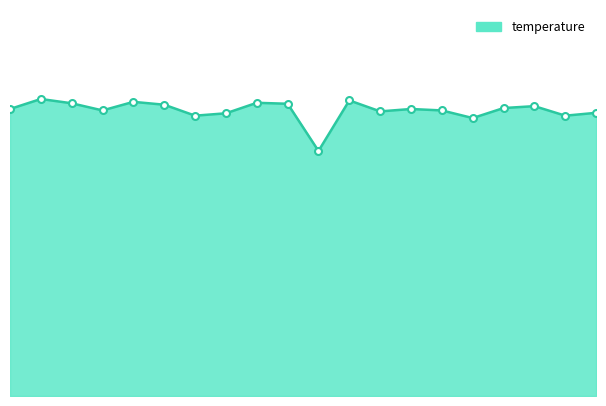

How many points are higher than both their immediate neighbors (excluding endpoints)?

6